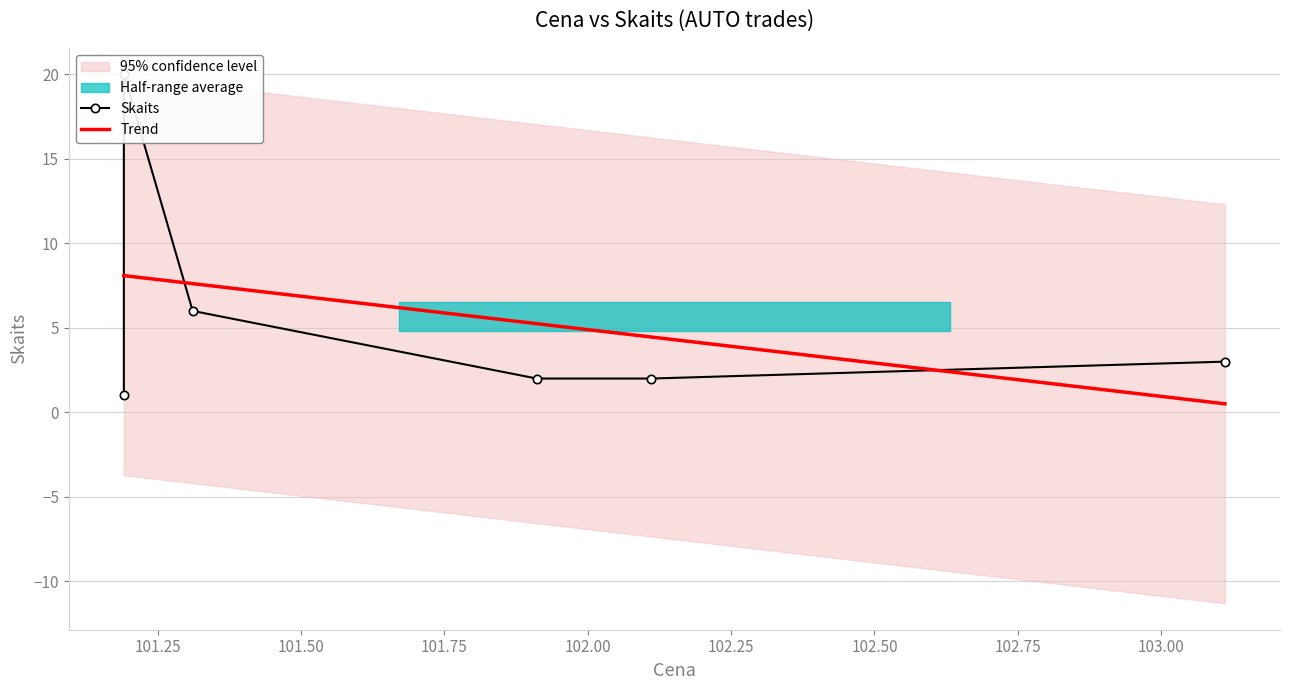

Which series has the largest range (max minus min)?

Skaits